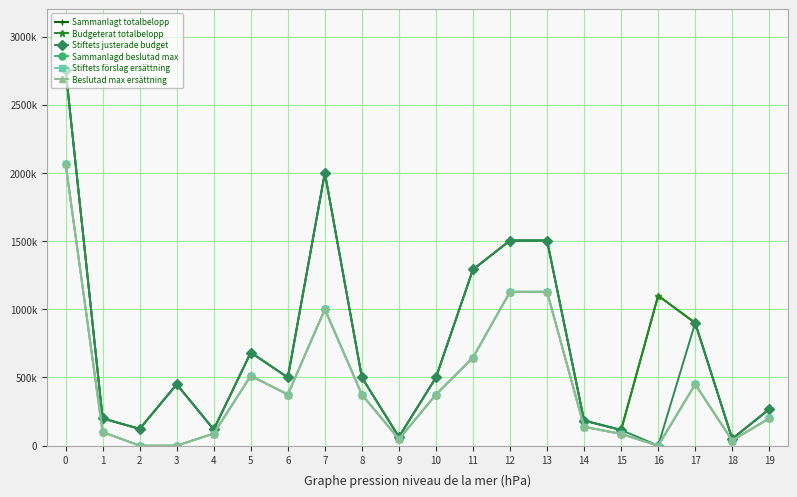

True or false: Budgeterat totalbelopp and Stiftets justerade budget intersect in this chart.

False